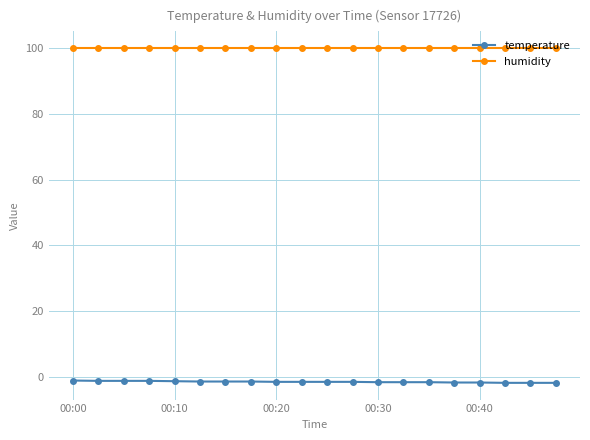

Rank the series by their average value, from highest to lowest.

humidity, temperature